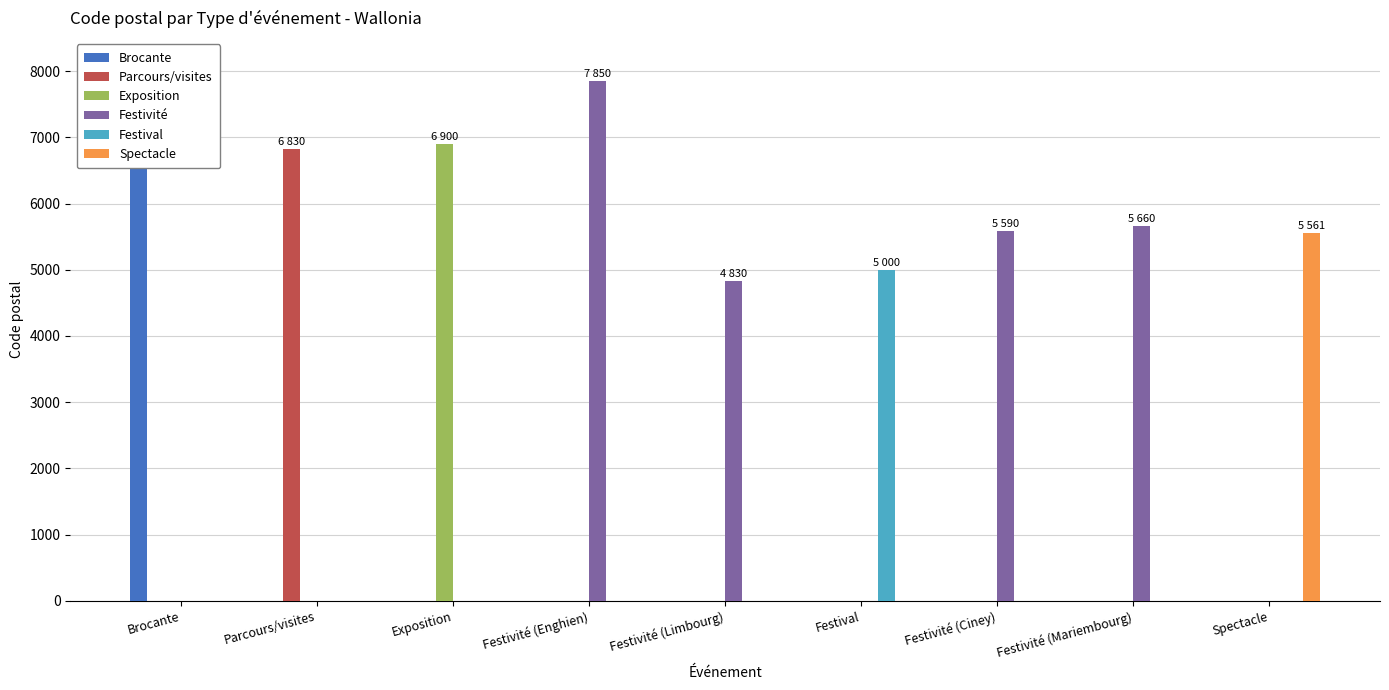

How many groups of bars are there?

9